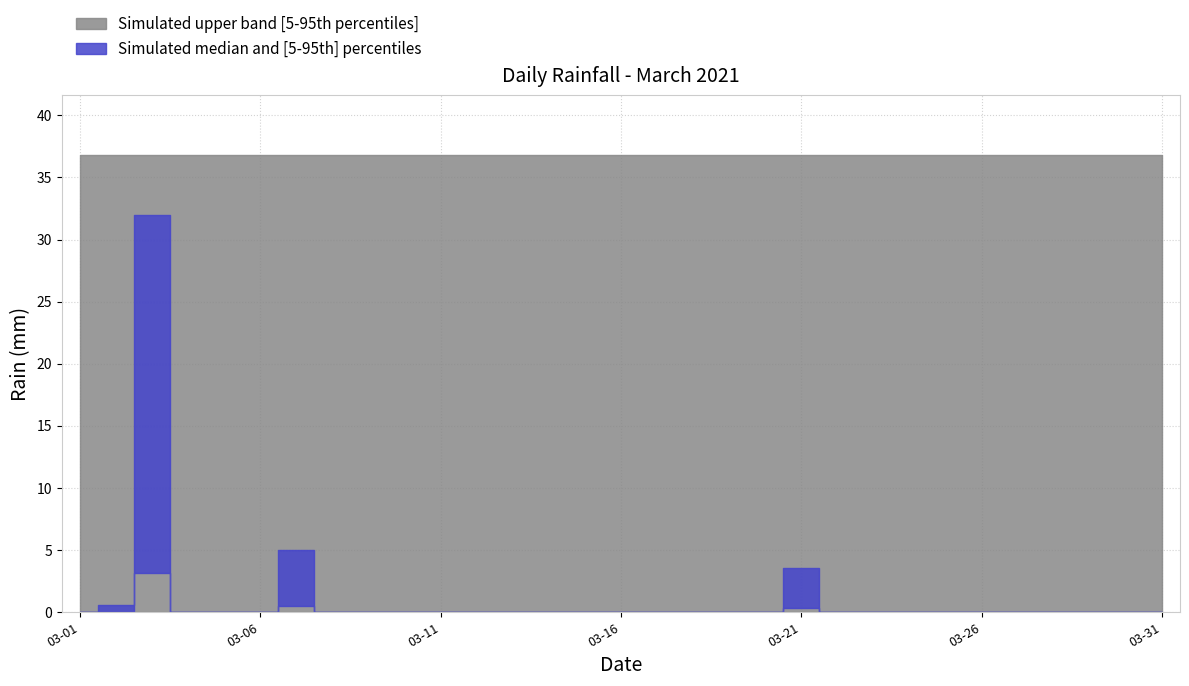

Rank the categories by value from lowest to highest.

2021-03-01, 2021-03-04, 2021-03-05, 2021-03-06, 2021-03-08, 2021-03-09, 2021-03-10, 2021-03-11, 2021-03-12, 2021-03-13, 2021-03-14, 2021-03-15, 2021-03-16, 2021-03-17, 2021-03-18, 2021-03-19, 2021-03-20, 2021-03-22, 2021-03-23, 2021-03-24, 2021-03-25, 2021-03-26, 2021-03-27, 2021-03-28, 2021-03-29, 2021-03-30, 2021-03-31, 2021-03-02, 2021-03-21, 2021-03-07, 2021-03-03